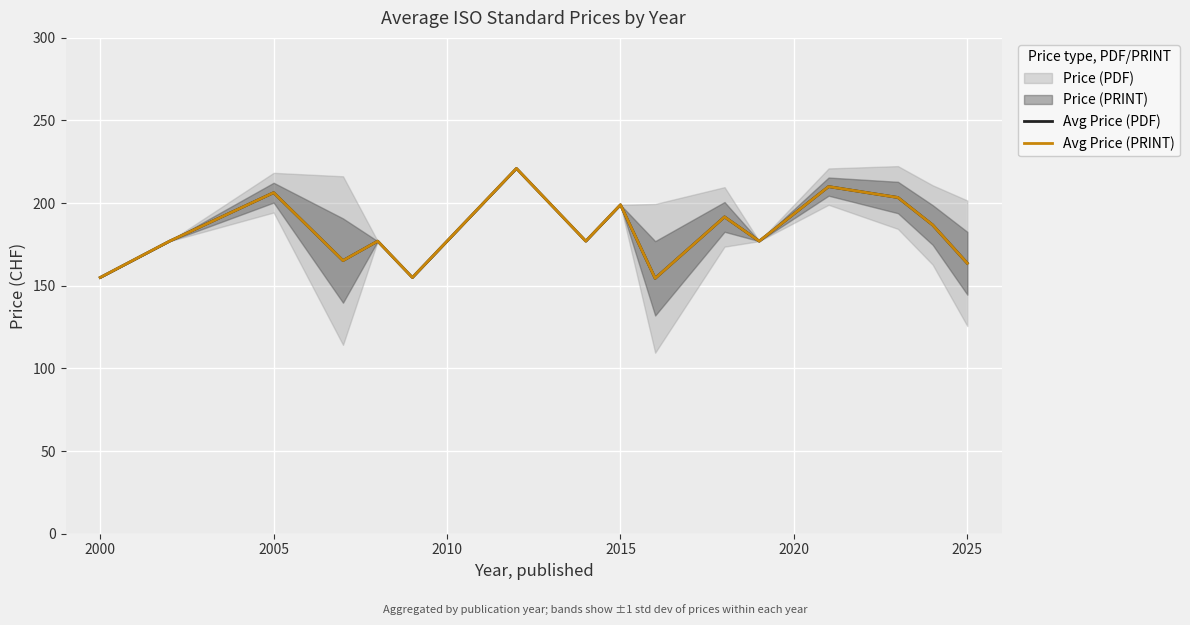

How many data points in Avg Price (PDF) are above 177?

7